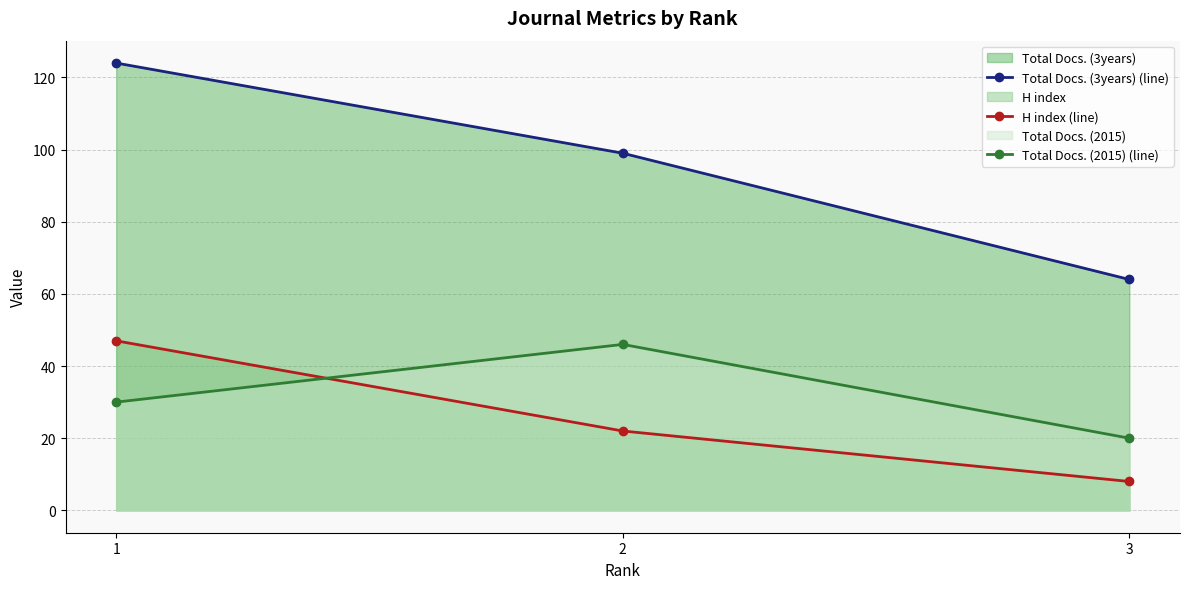

At how many categories does at least one series exceed 44?

3